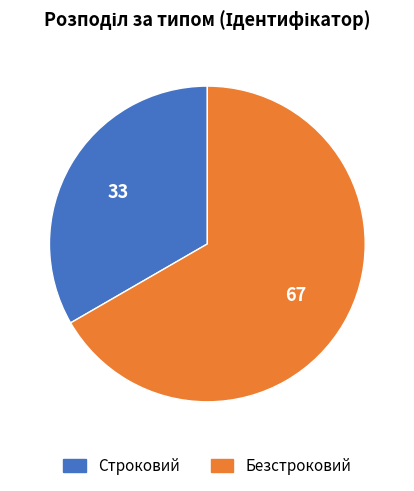

Do Безстроковий and Строковий together represent more than half of the pie?

Yes